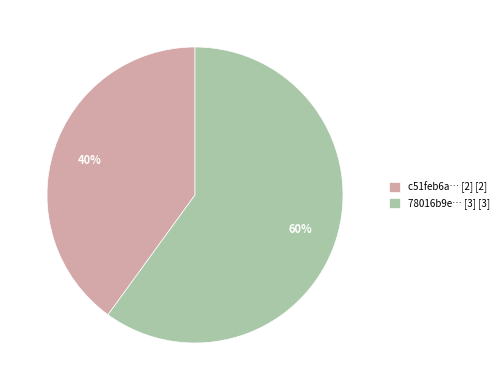

How many slices are in this pie chart?

2